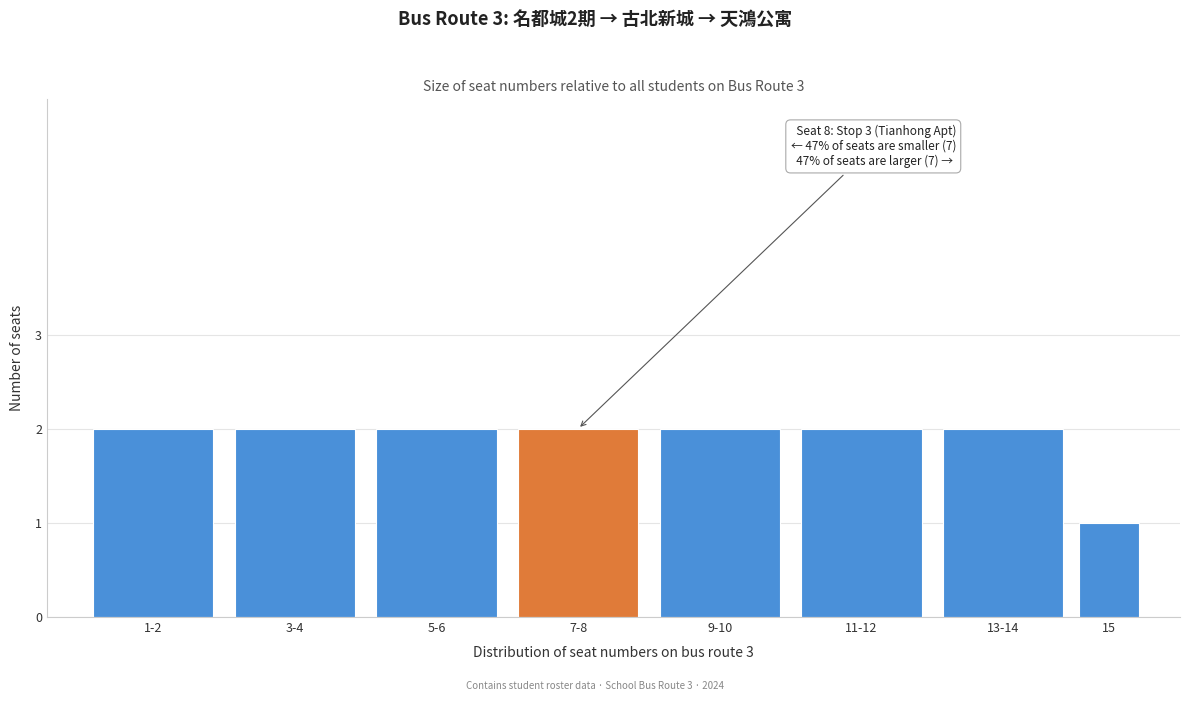

Reading left to right, extract all data points from this chart.

1-2=2	3-4=2	5-6=2	7-8=2	9-10=2	11-12=2	13-14=2	15=1